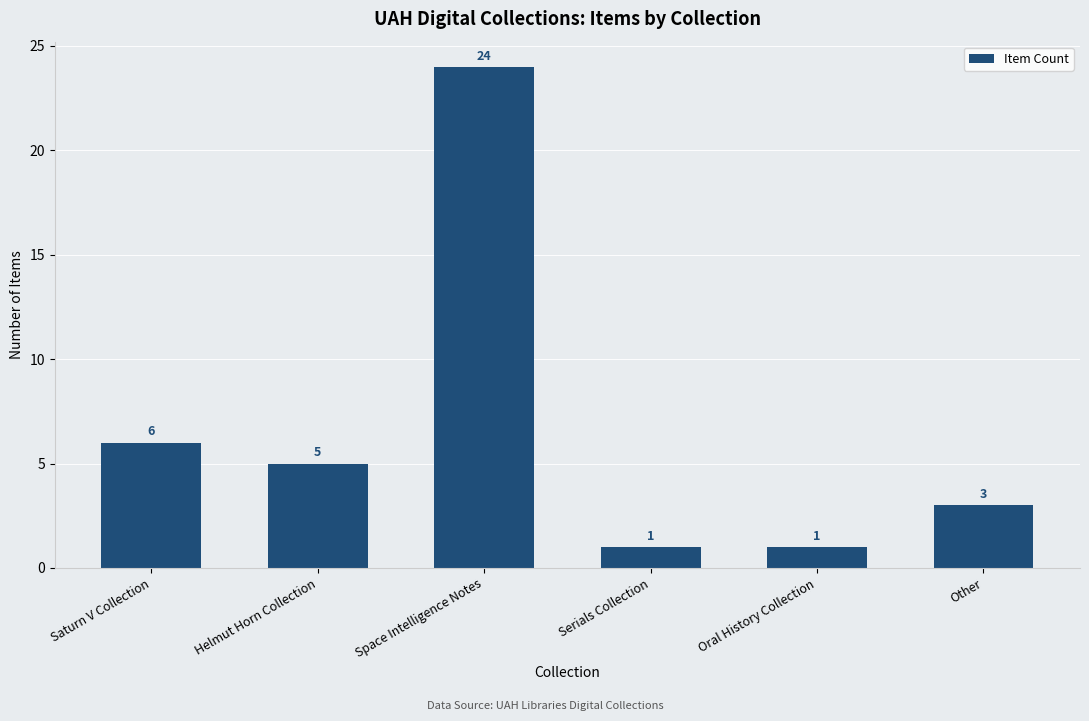

What is the sum of the values at Saturn V Collection and Oral History Collection?

7